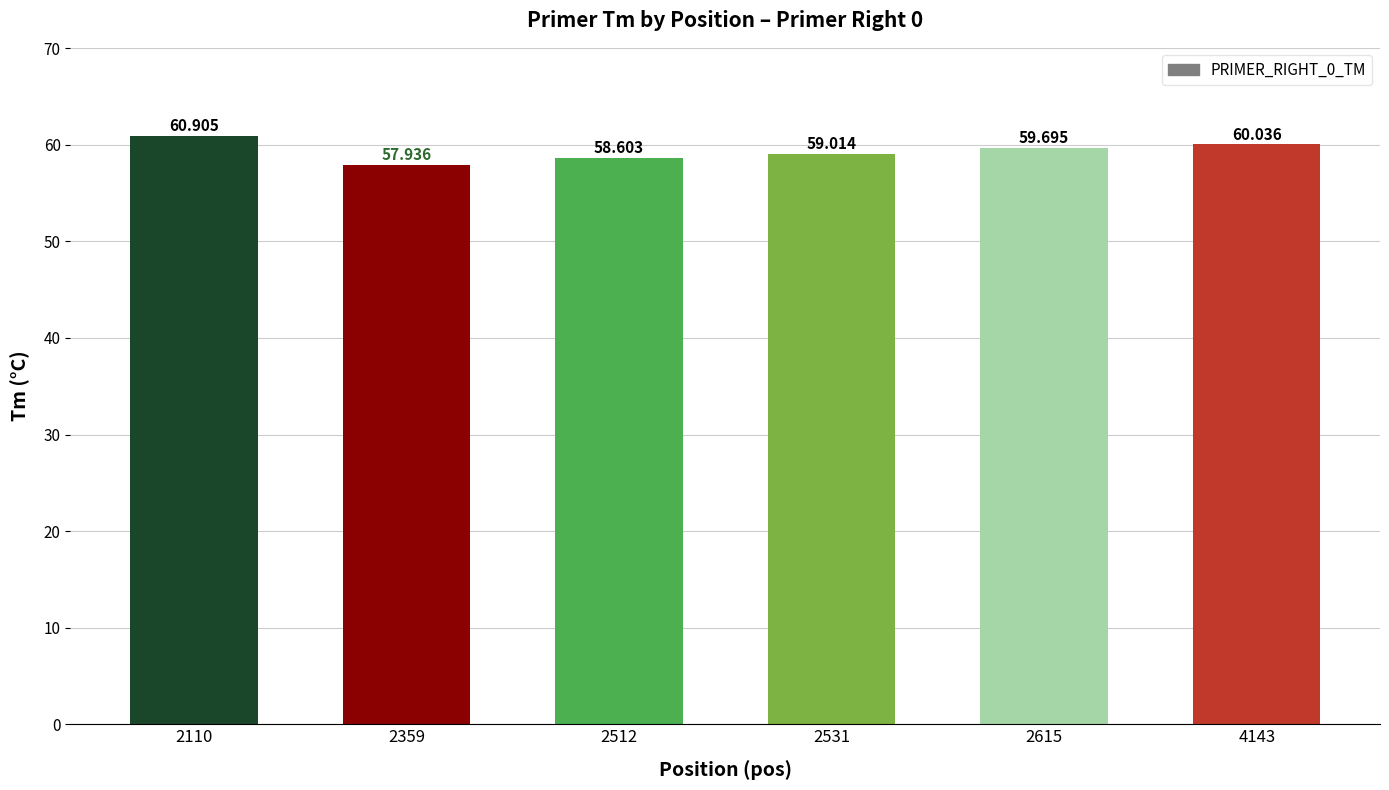

Between 2615 and 2110, which is larger?

2110